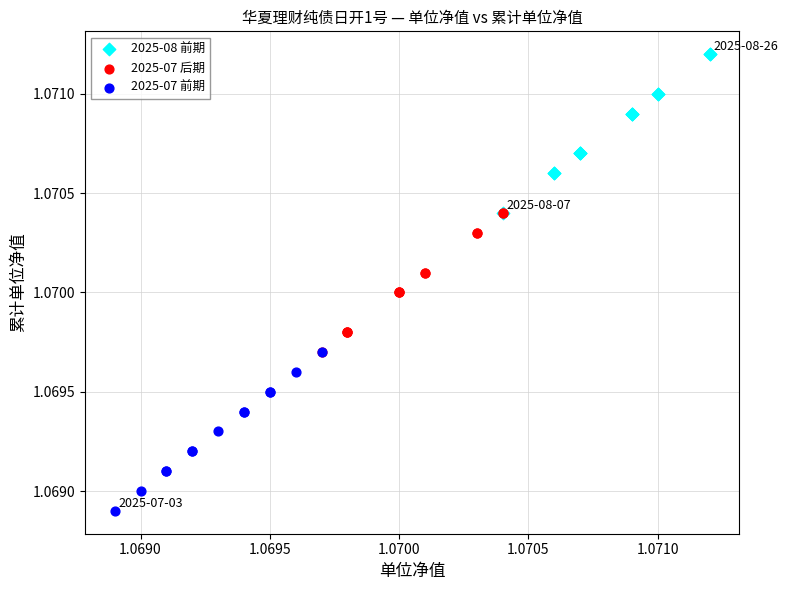

Which series contains the lowest Y value?

2025-07 前期